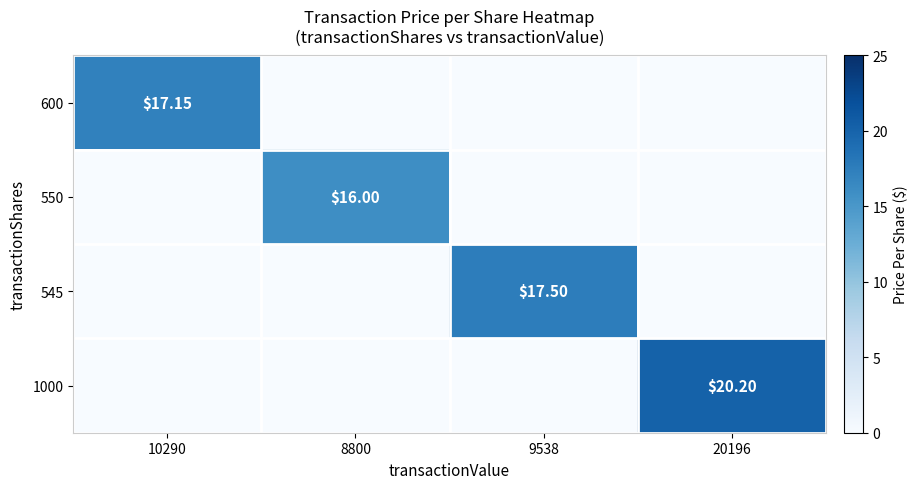

Which series has the widest spread of values?

1000